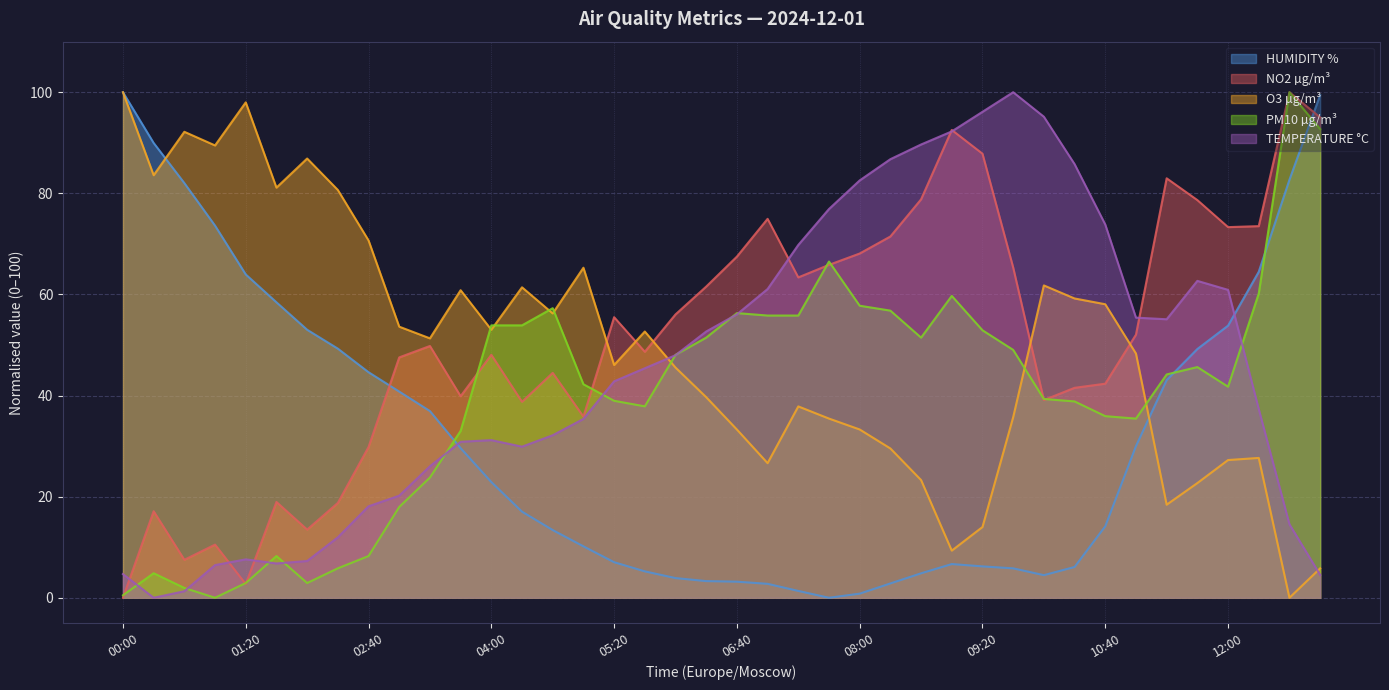

What is the difference between the TEMPERATURE °C values at 06:20 and 02:00?

45.4